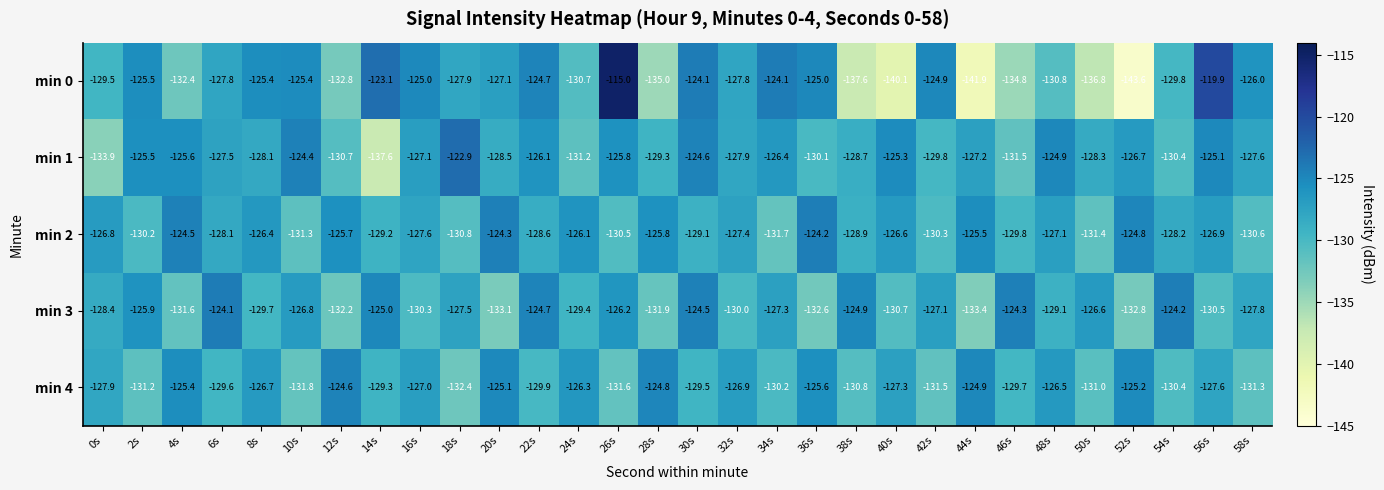

True or false: min 3 has a value of -209.7 at 54s.

False